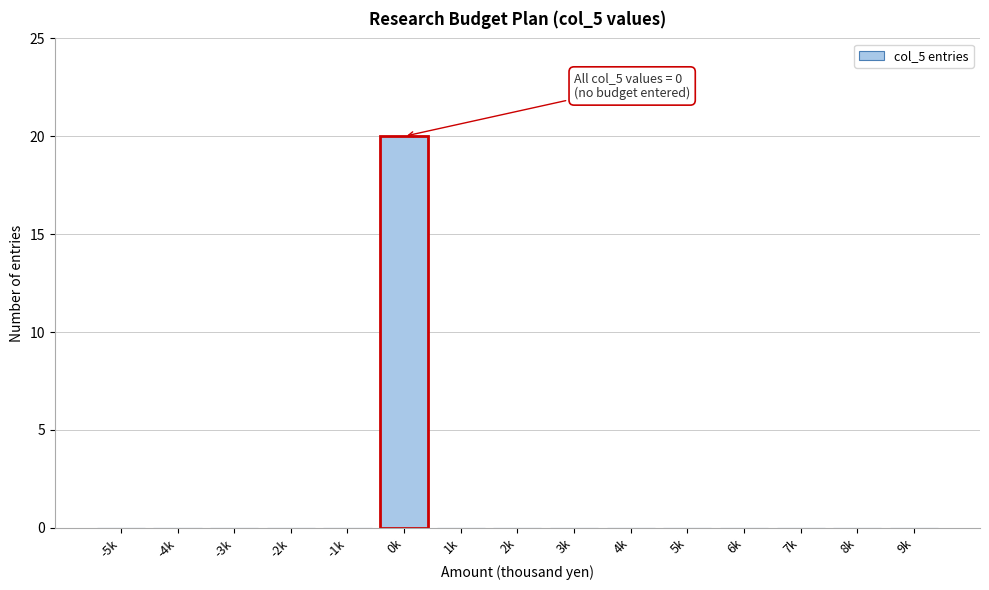

Reading right to left, what are all the values shown in this chart?

9k=0	8k=0	7k=0	6k=0	5k=0	4k=0	3k=0	2k=0	1k=0	0k=20	-1k=0	-2k=0	-3k=0	-4k=0	-5k=0